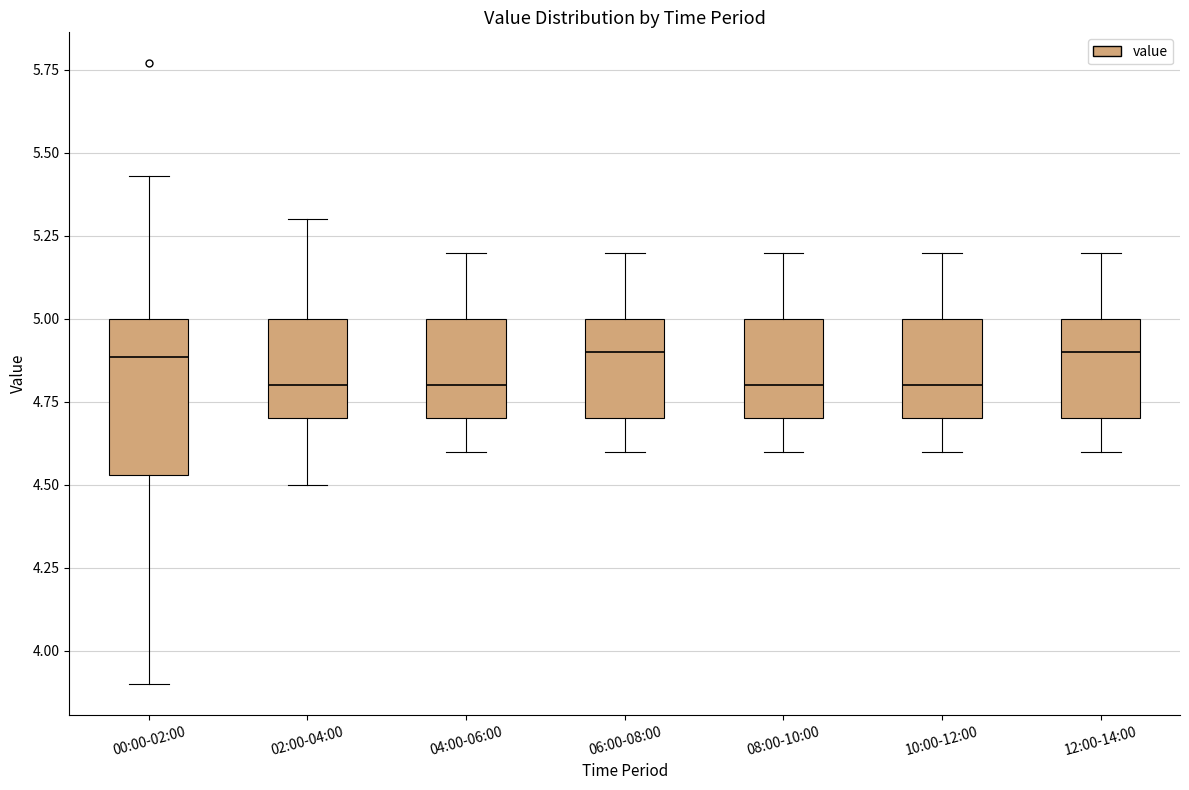

Where does the median line of the box for 00:00-02:00 sit on the y-axis? The values are not printed on the chart, so give them approximately, as read against the axis.

4.90